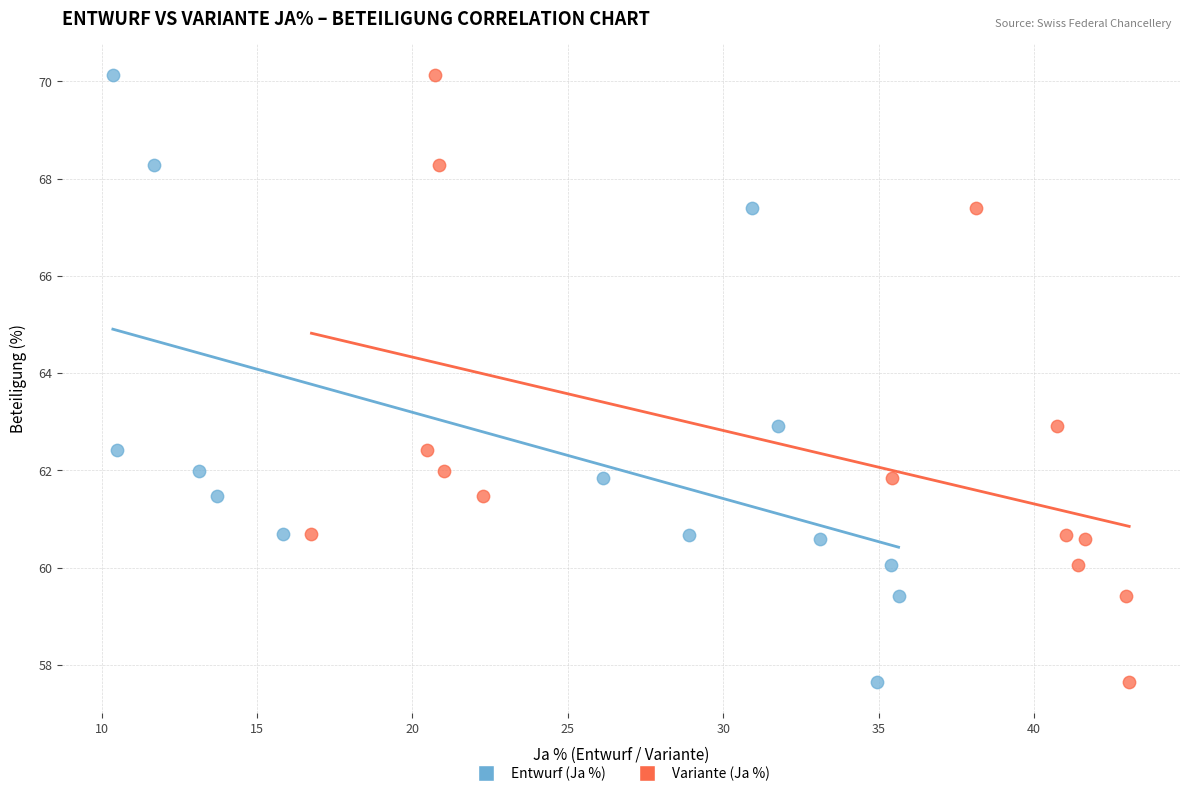

What are all the series names shown in the legend?

Entwurf (Ja %), Variante (Ja %)